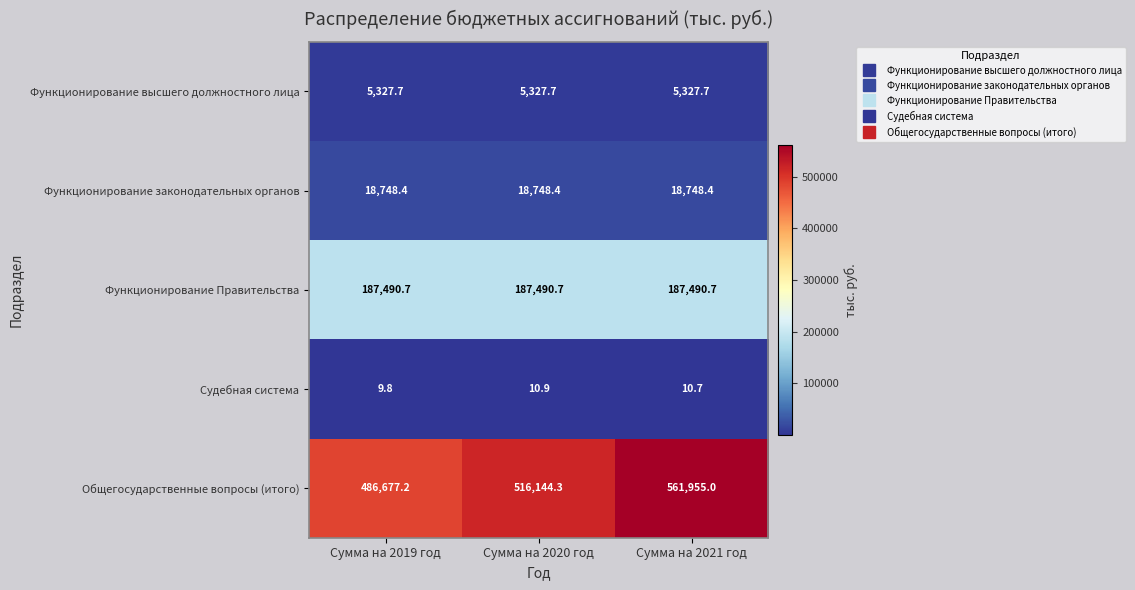

The value of Функционирование законодательных органов at Сумма на 2020 год is 33531.6. True or false?

False